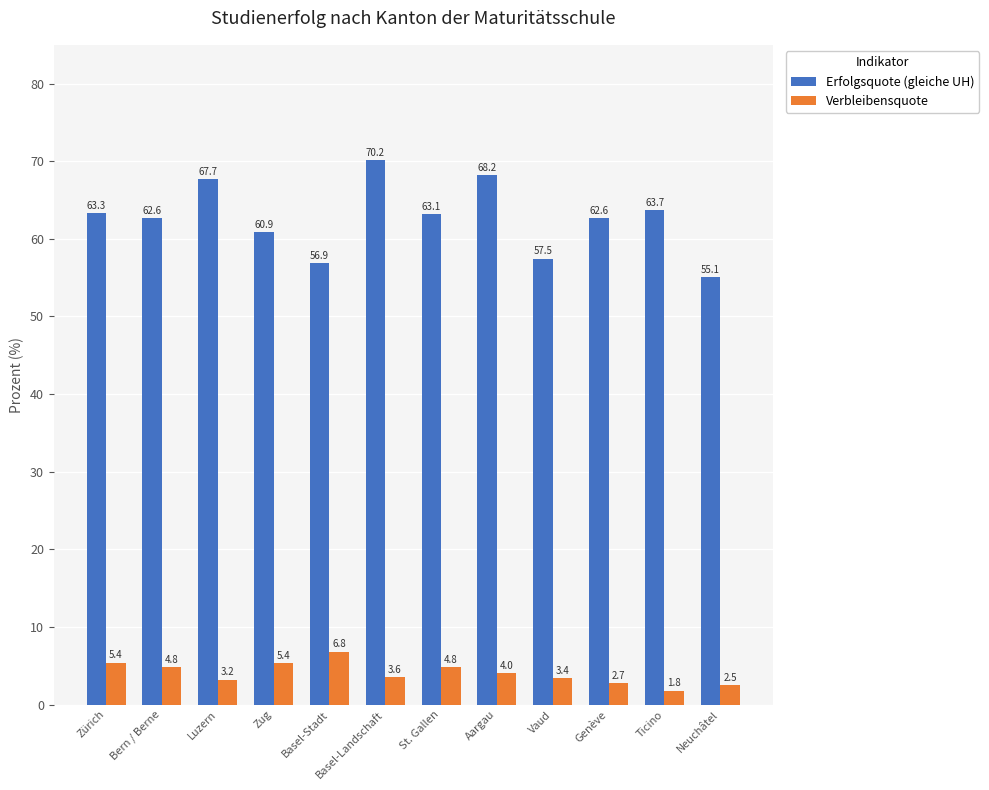

What is the label of the 7th bar from the left?

St. Gallen